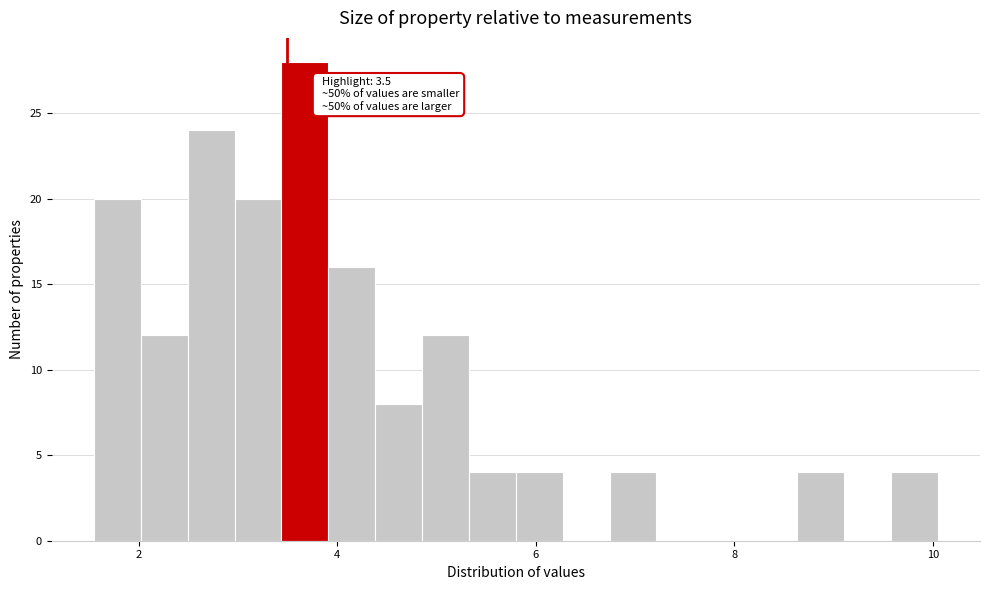

Read against the x-axis, roughly where is the centre of the tallest bar?

3.6